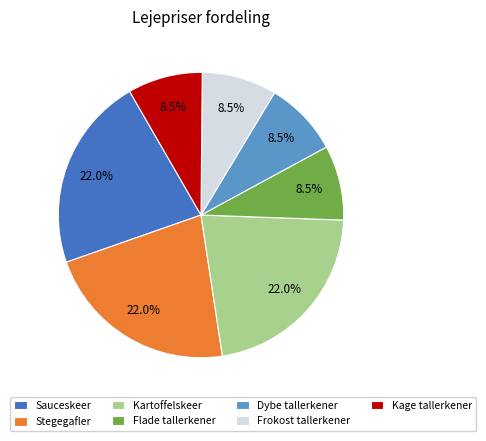

Combined, do Dybe tallerkener and Flade tallerkener account for over 50%?

No